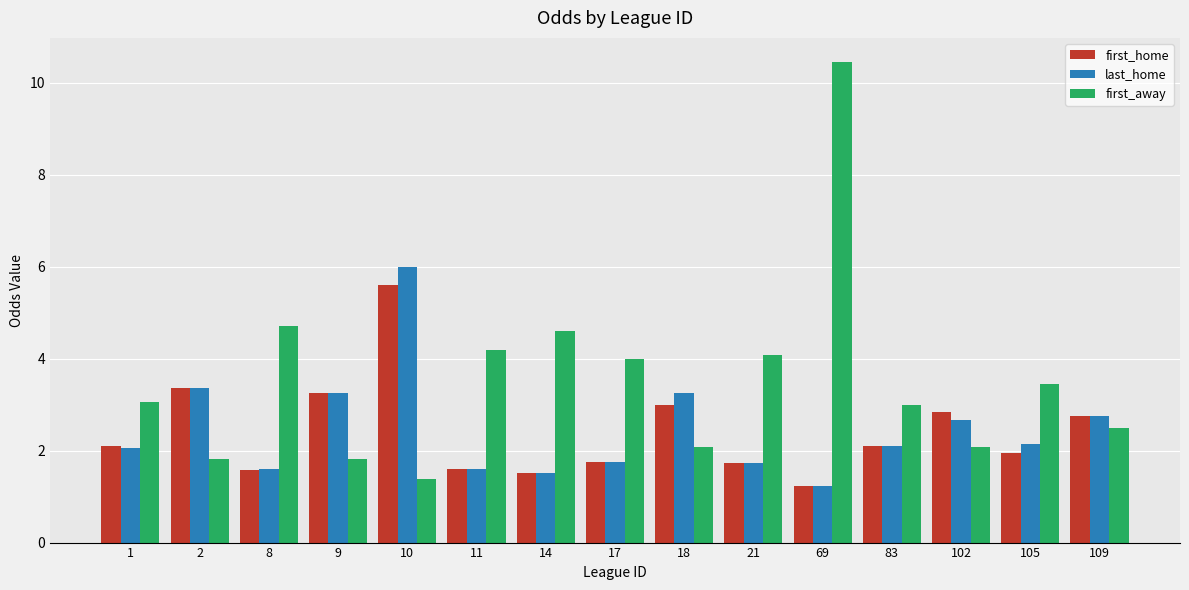

Are the bars horizontal?

No